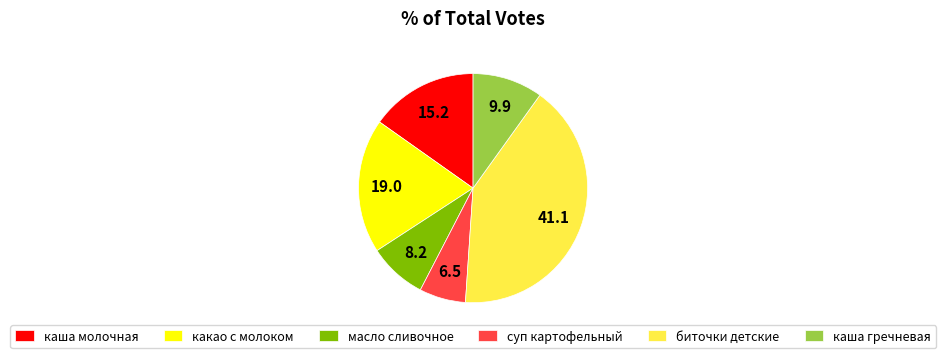

Which has a higher value, суп картофельный or какао с молоком?

какао с молоком